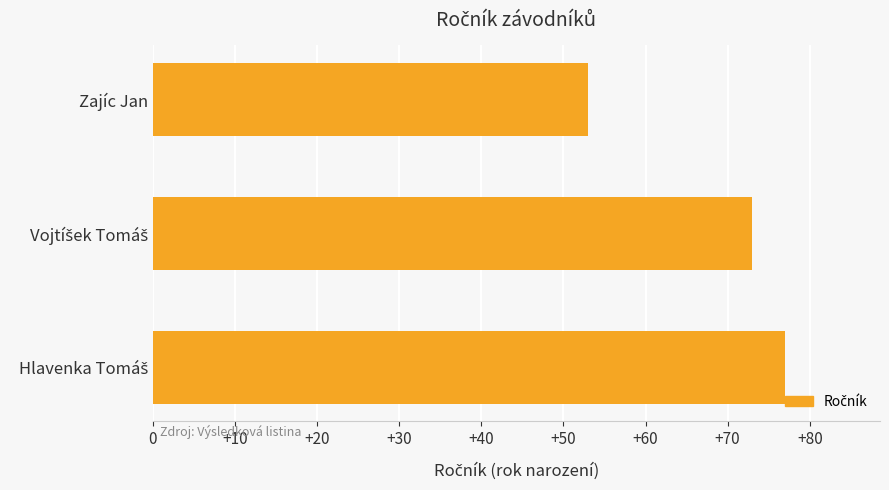

Which label corresponds to the smallest value in the chart?

Zajíc Jan